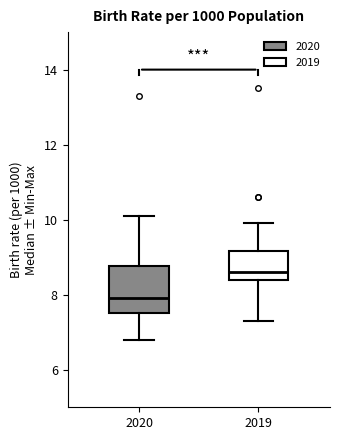

Comparing the boxes themselves (not the whiskers), which one is the tallest?

2020